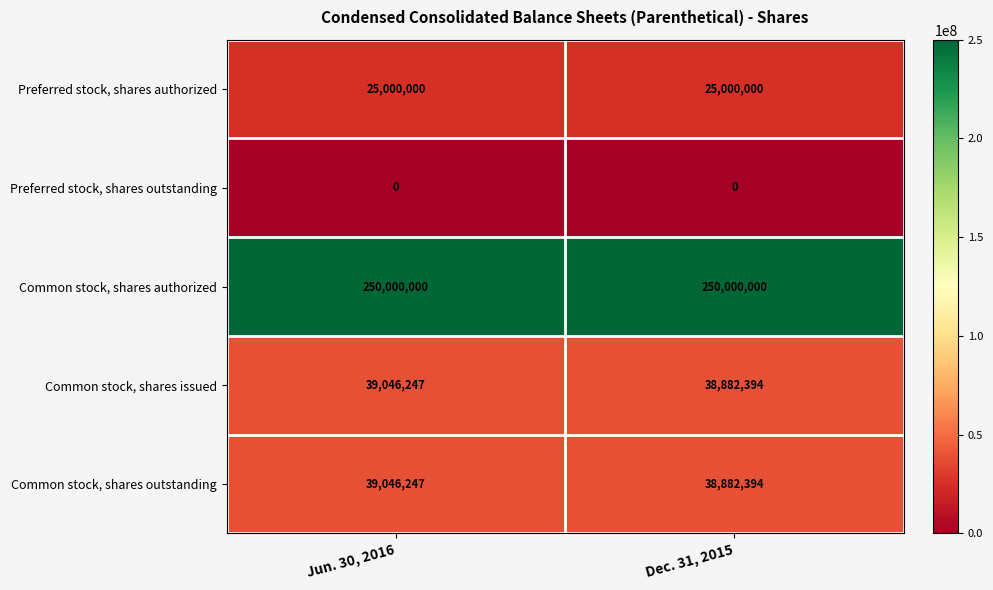

What is the lowest value of the Common stock, shares authorized series?

250000000